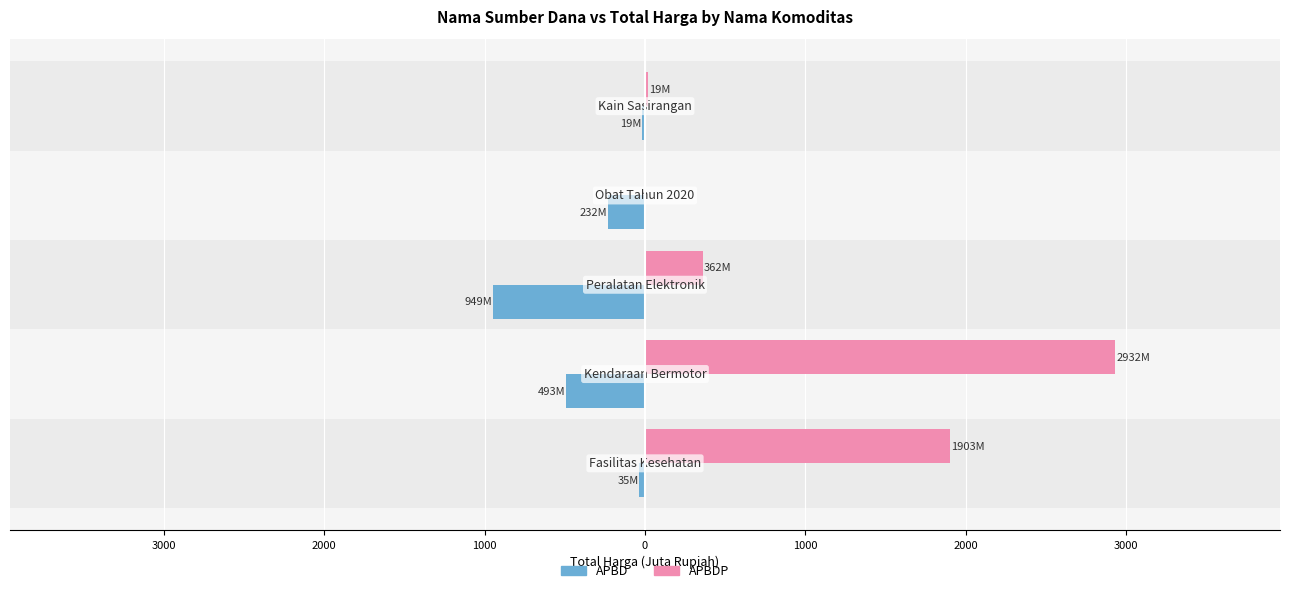

What is the highest value of the APBDP series?

2931.6